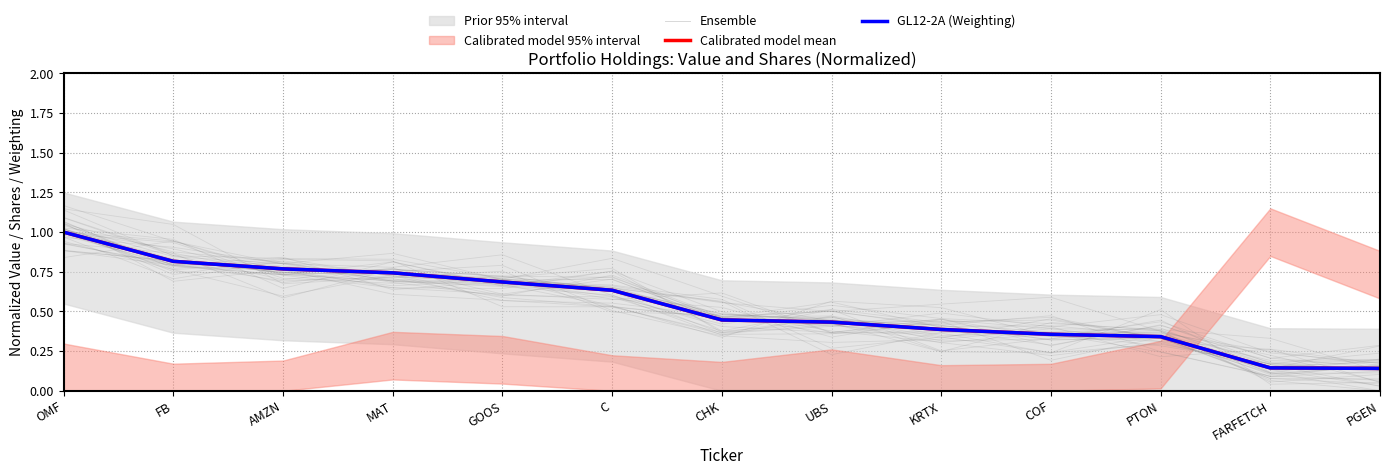

True or false: GL12-2A (Weighting) has more than 1 interior local peaks.

False